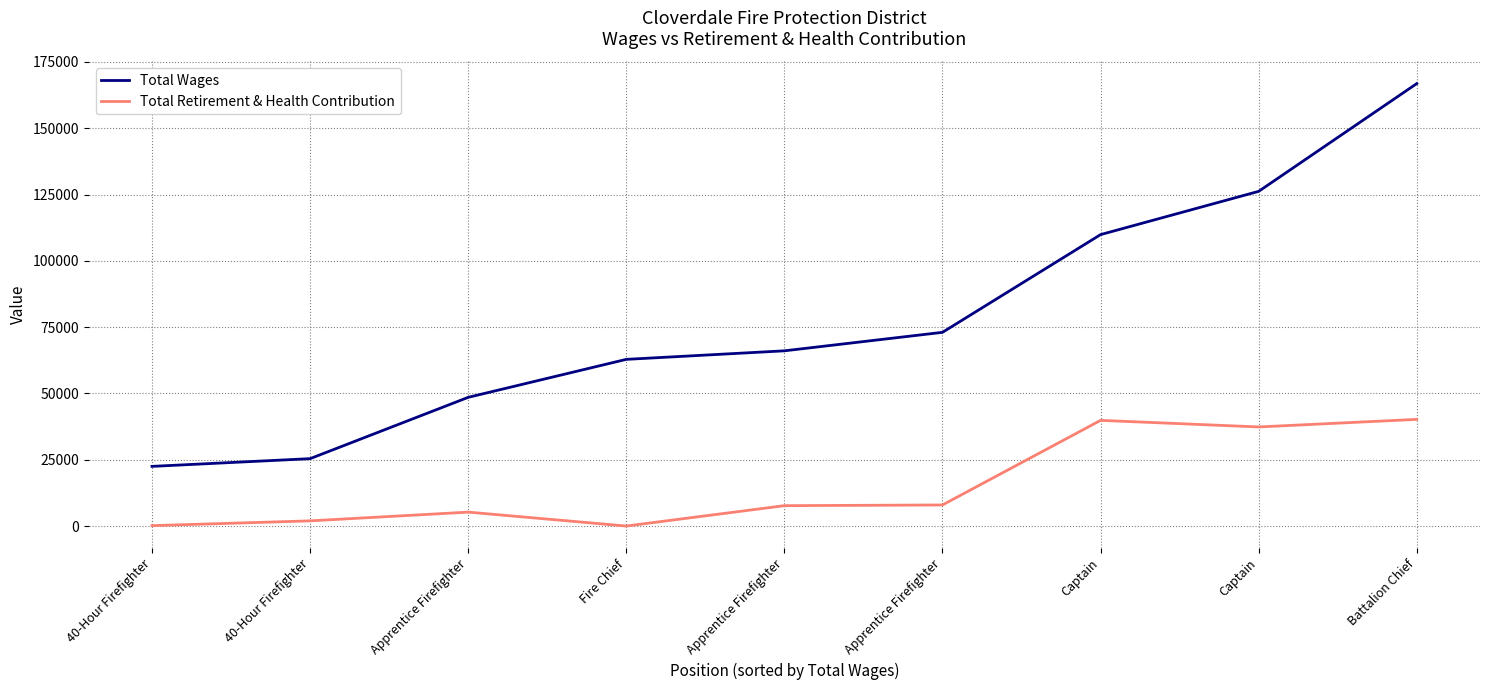

What is the difference between the Total Wages values at Captain and Apprentice Firefighter?

60133